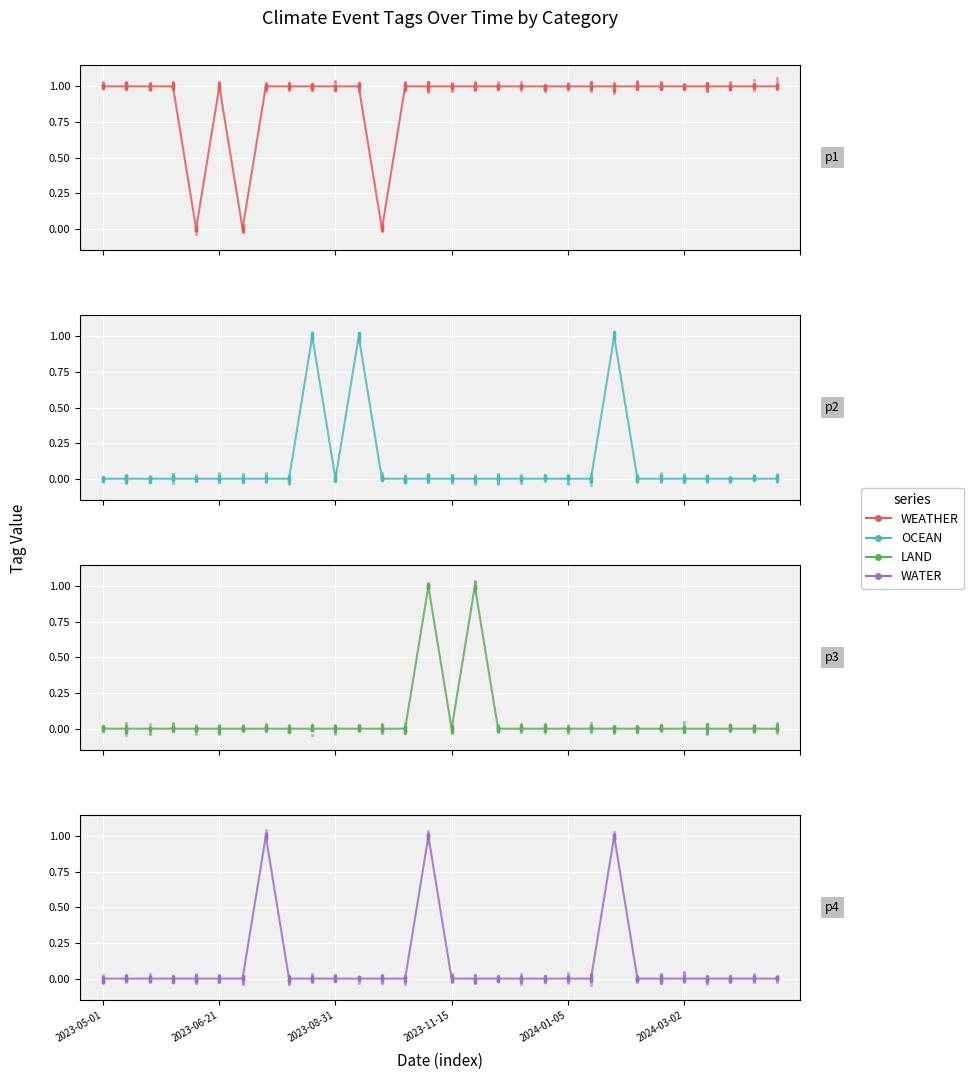

True or false: LAND has a value of 1 at 22.

False